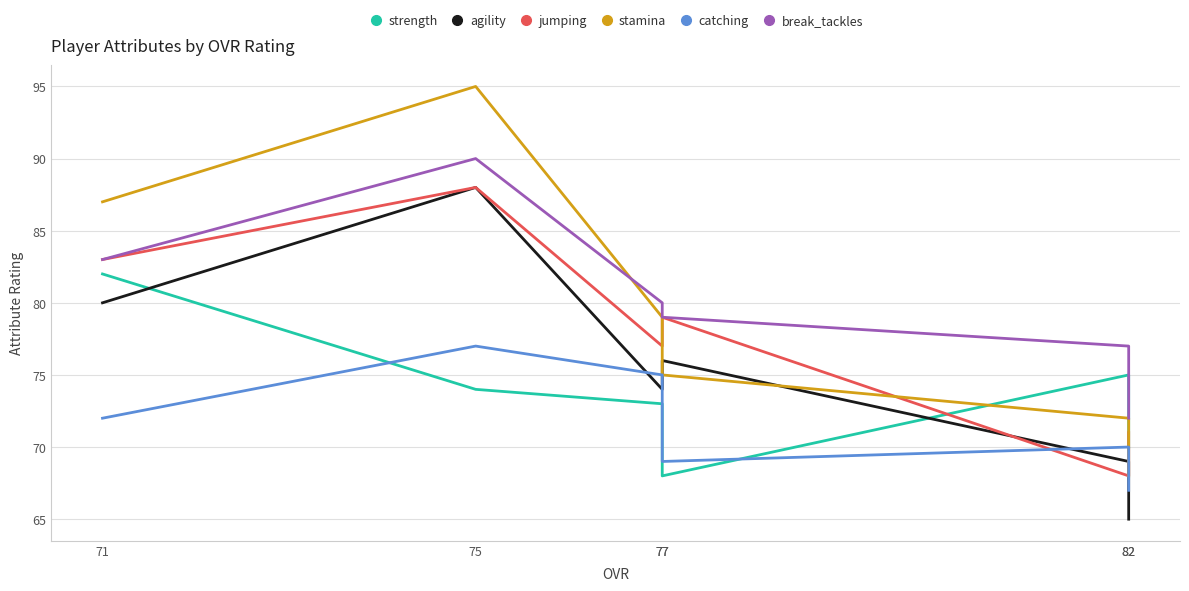

True or false: catching and break_tackles cross at least once.

False